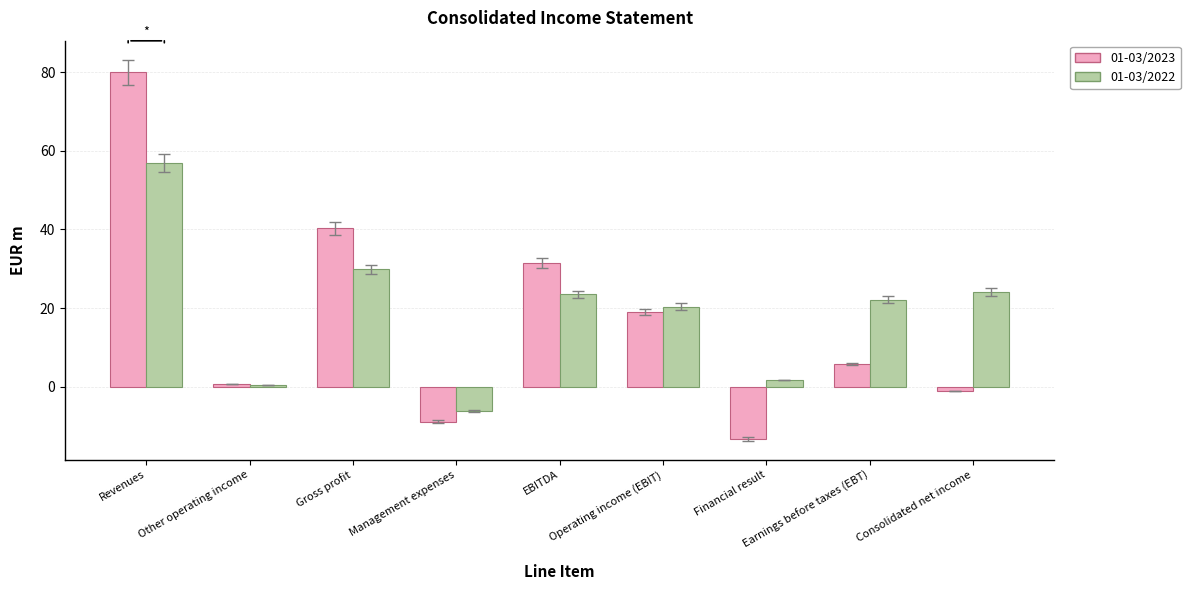

Read the 01-03/2022 value at Operating income (EBIT).

20.4